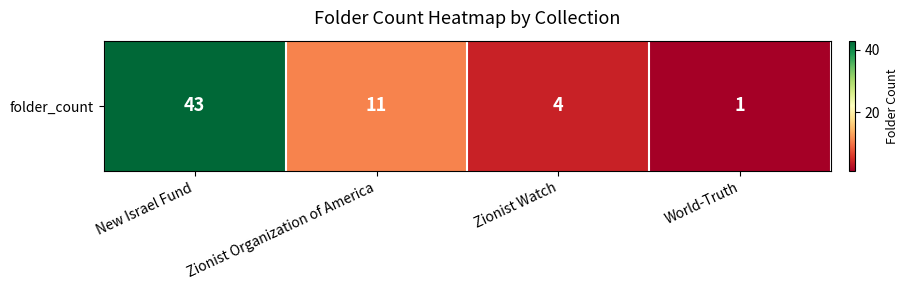

The chart shows a value of 1 at World-Truth. True or false?

True